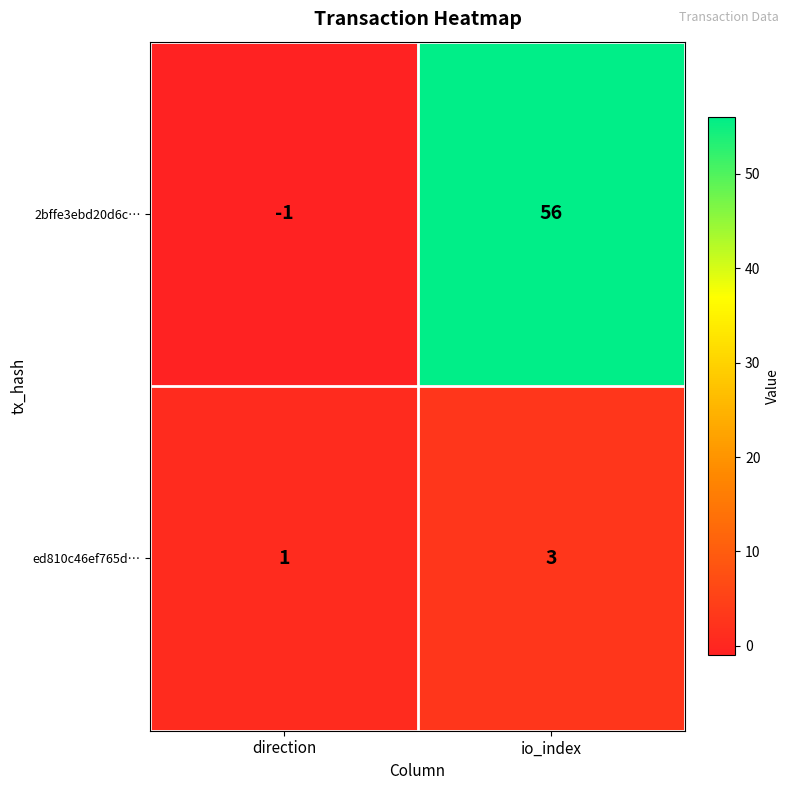

Reading left to right, list all the values displayed in this chart.

2bffe3ebd20d6c…: direction=-1	io_index=56
ed810c46ef765d…: direction=1	io_index=3